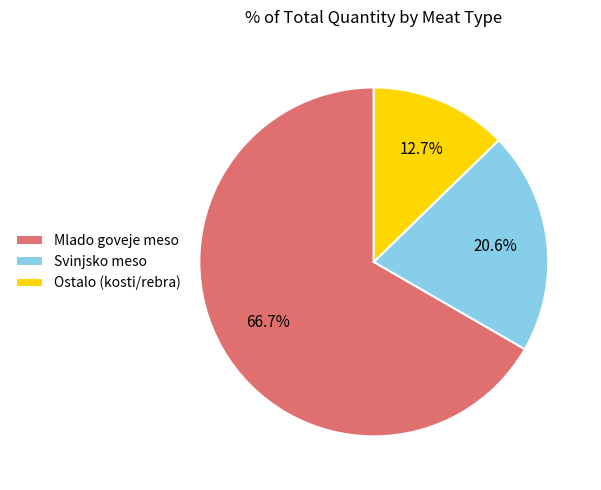

What is the ratio of the value at Ostalo (kosti/rebra) to the value at Svinjsko meso?

0.6